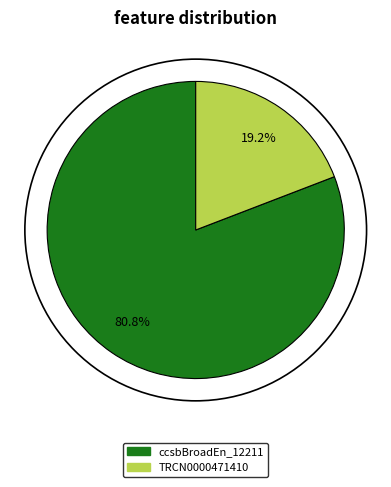

Is there any slice that represents more than half of the pie?

Yes